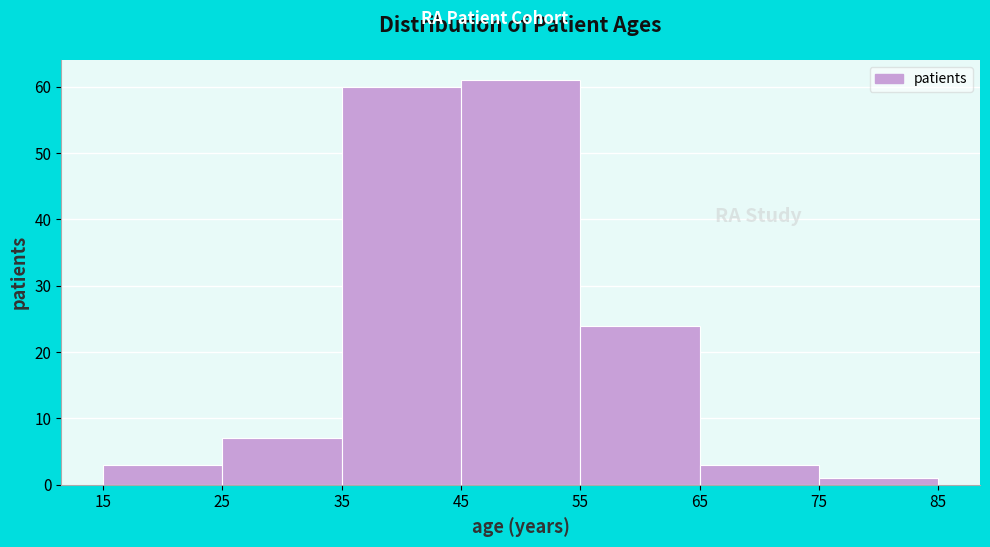

Over which range of the x-axis is the bar tallest?

45 to 55